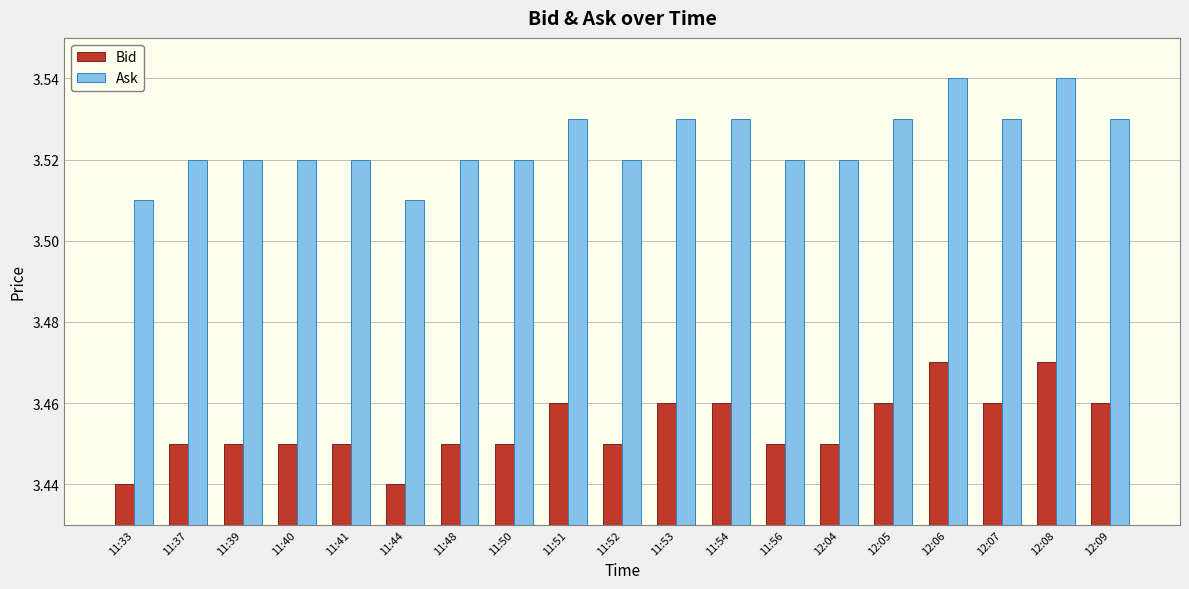

True or false: Ask has a value of 1.4 at 11:37.

False